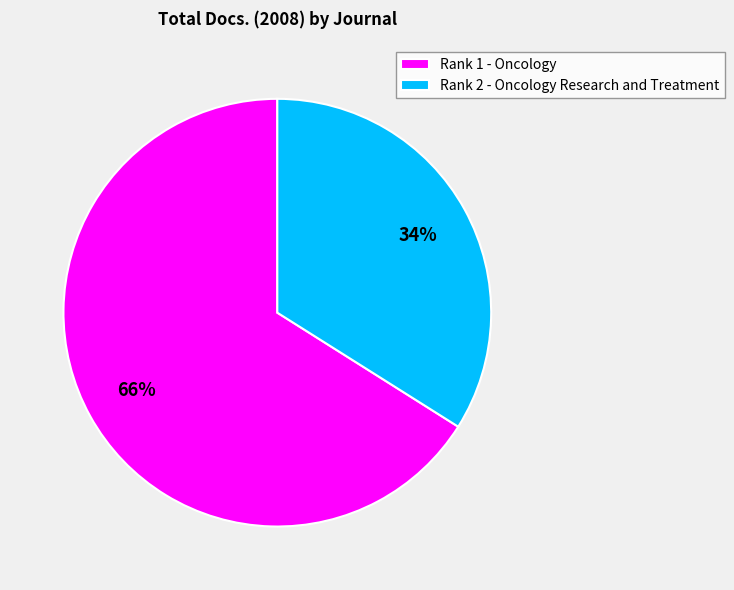

To the nearest percent, what portion does Rank 1 - Oncology represent?

66%